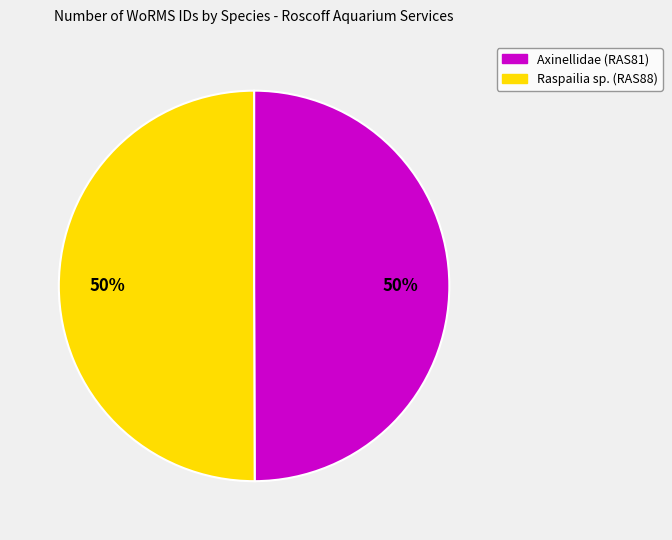

The Raspailia sp. (RAS88) slice represents 58% of the pie. True or false?

False